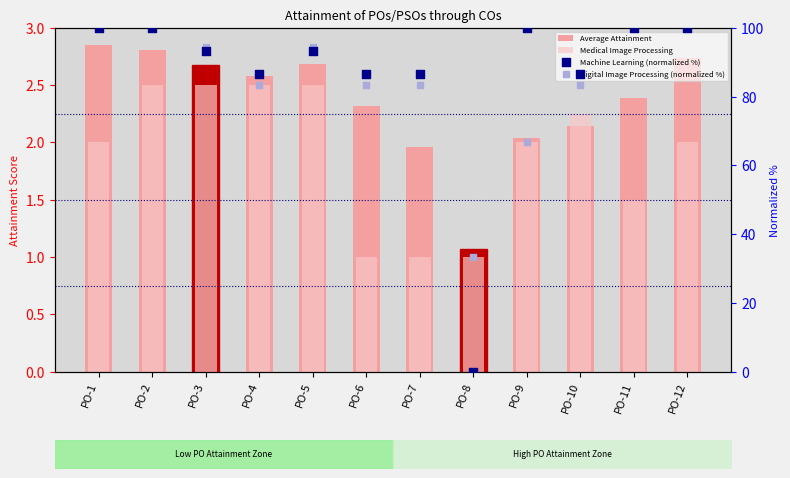

Which series has the largest total across all categories?

Machine Learning (normalized %)